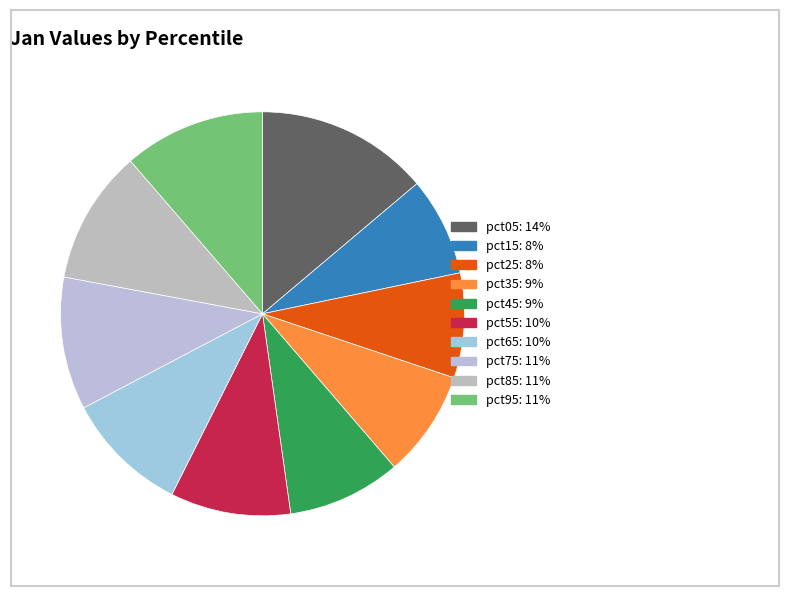

Is there a majority slice in this chart?

No